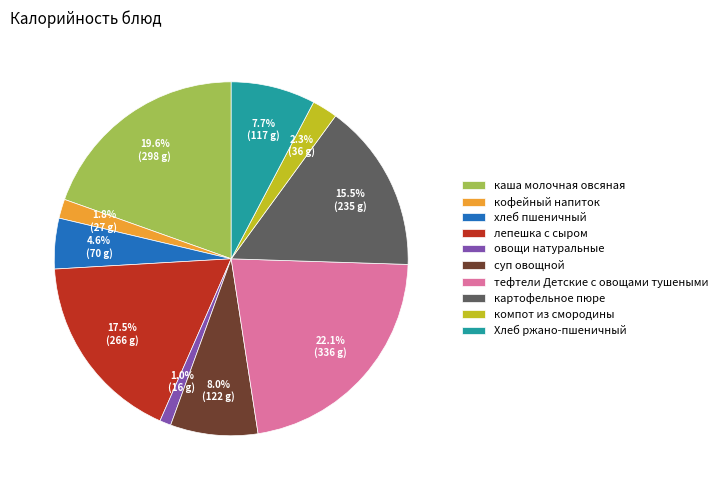

Does тефтели Детские с овощами тушеными represent more than half of the total?

No